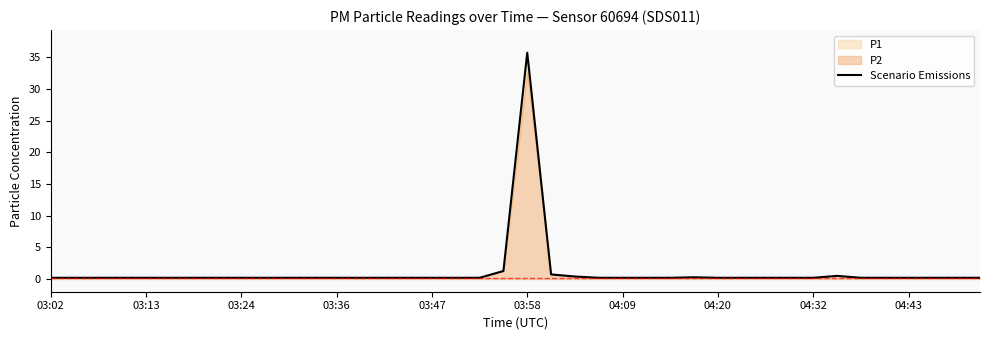

What is the minimum value shown in the chart?

0.2